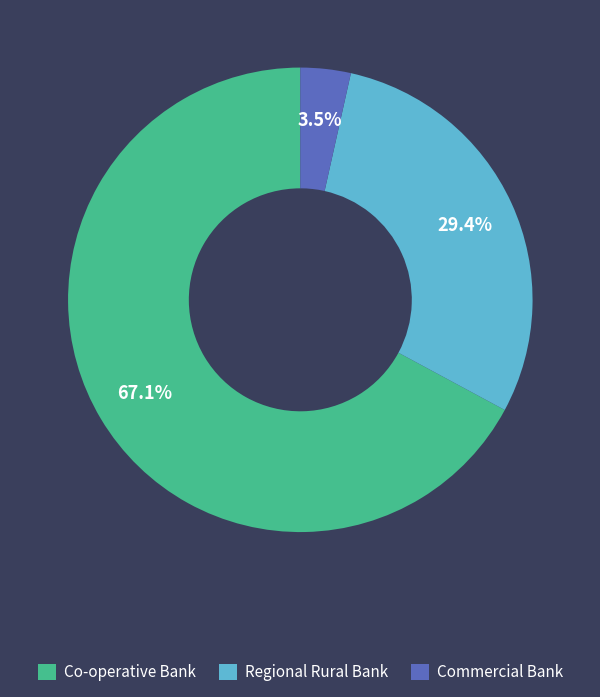

Between Co-operative Bank and Regional Rural Bank, which is larger?

Co-operative Bank